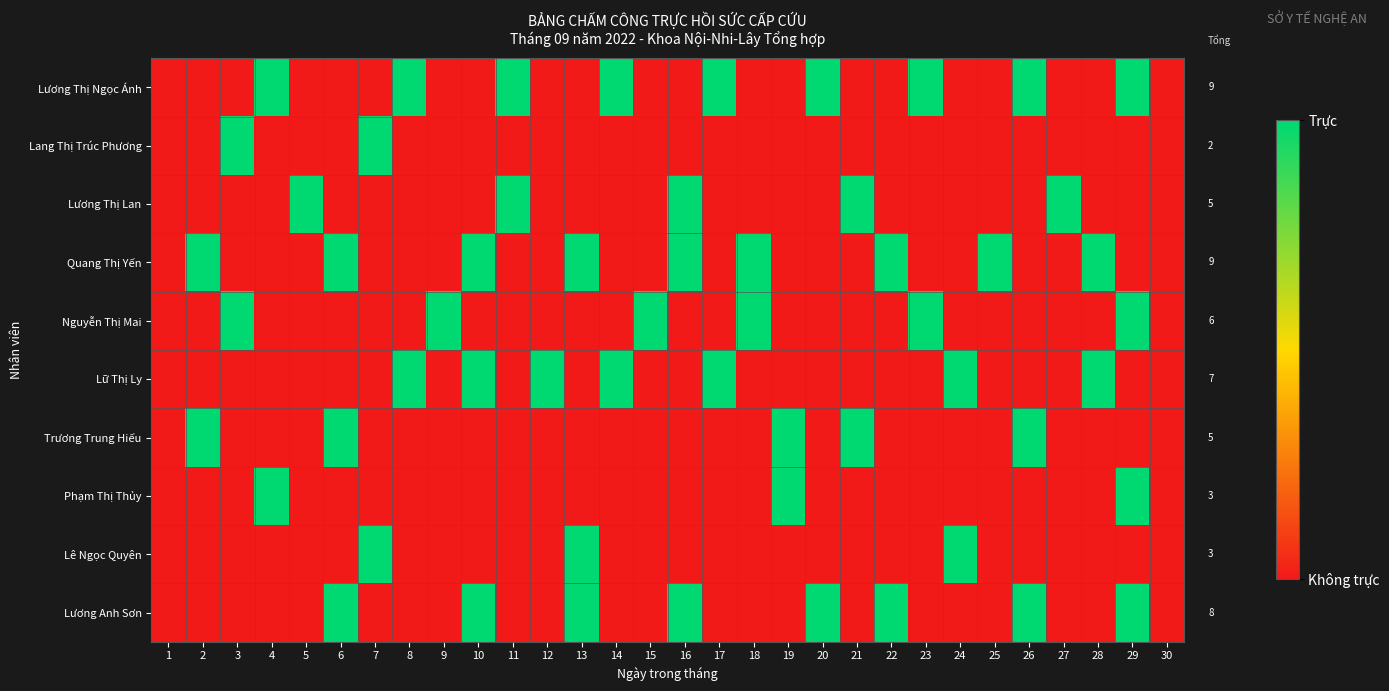

Between 23 and 12, which is larger?

23